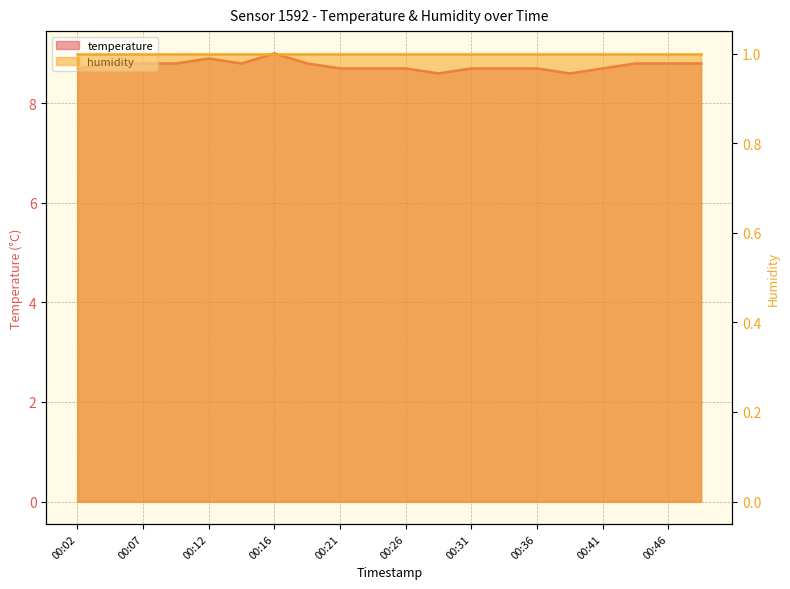

At which category does the chart reach its minimum across all series?

00:29